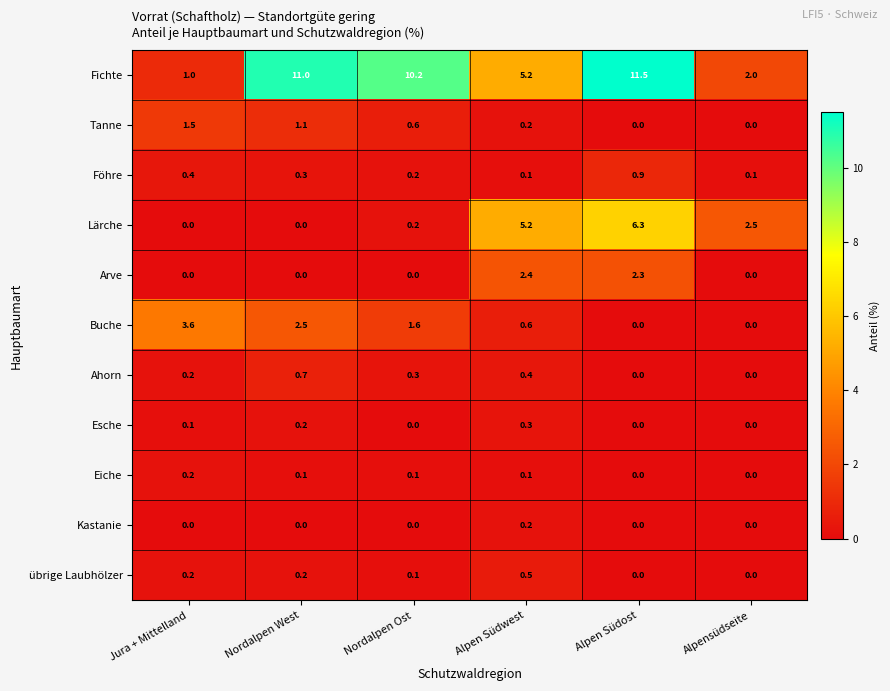

What is the sum of all Buche values?

8.3